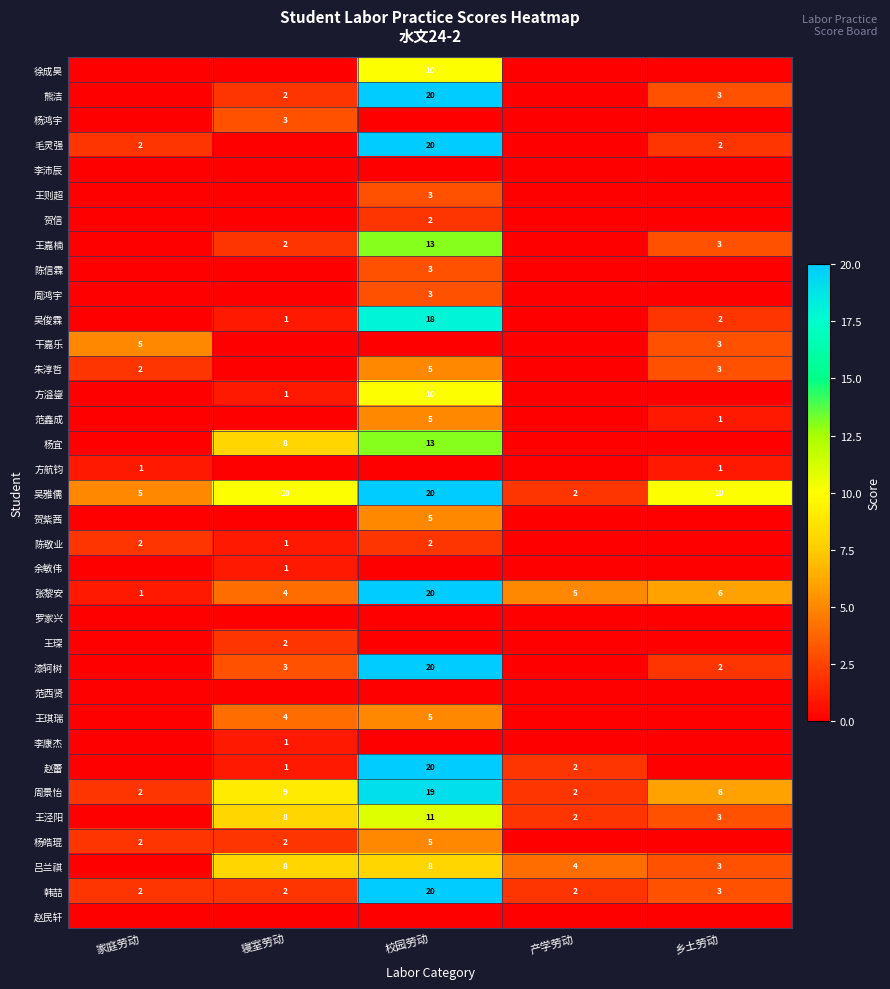

The 吕兰祺 series shows 13 at 校园劳动. True or false?

False